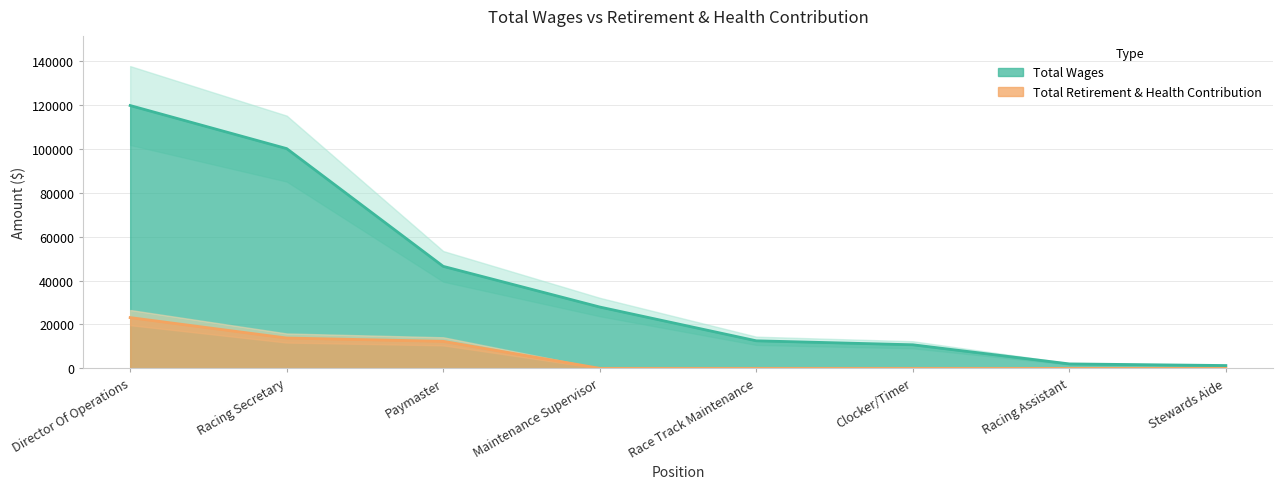

True or false: Total Wages and Total Retirement & Health Contribution cross at least once.

False